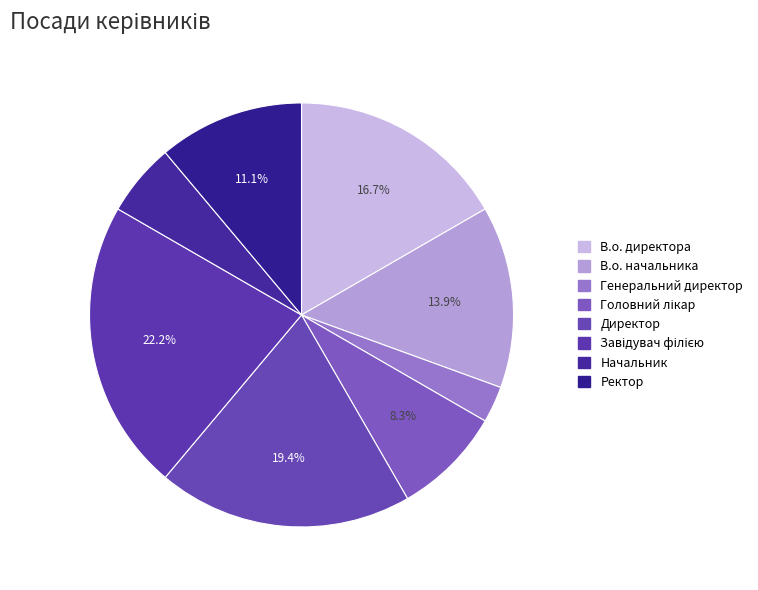

Rank the categories by value from highest to lowest.

Завідувач філією, Директор, В.о. директора, В.о. начальника, Ректор, Головний лікар, Начальник, Генеральний директор